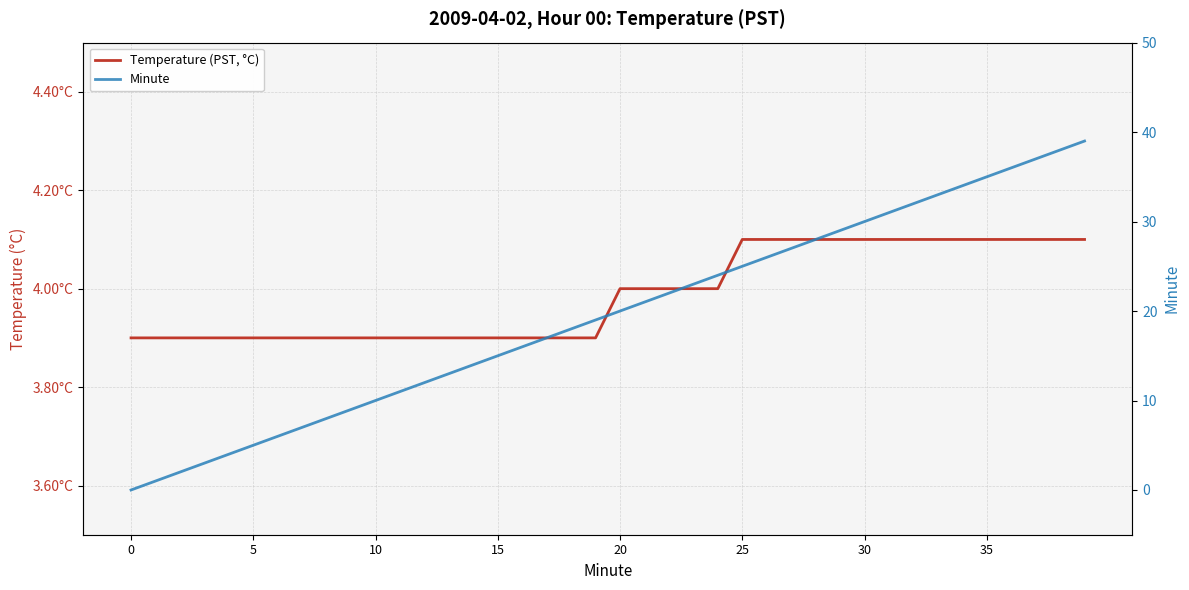

At how many categories does at least one series exceed 32?

7